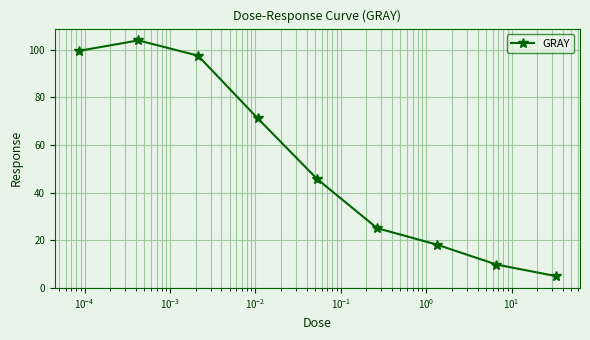

How many interior local peaks (higher than both neighbors) does the data have?

1